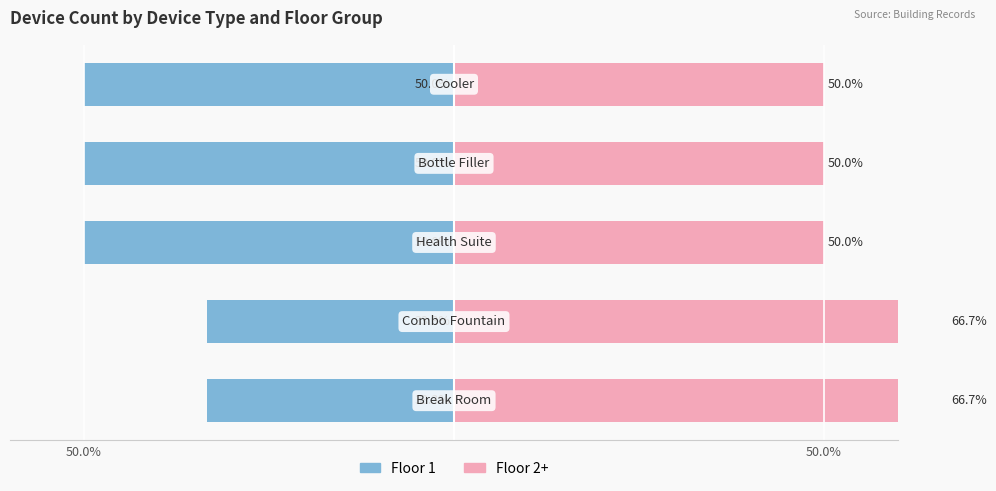

Reading left to right, list all the values displayed in this chart.

Floor 1: -33.3	-33.3	-50.0	-50.0	-50.0
Floor 2+: 66.7	66.7	50.0	50.0	50.0